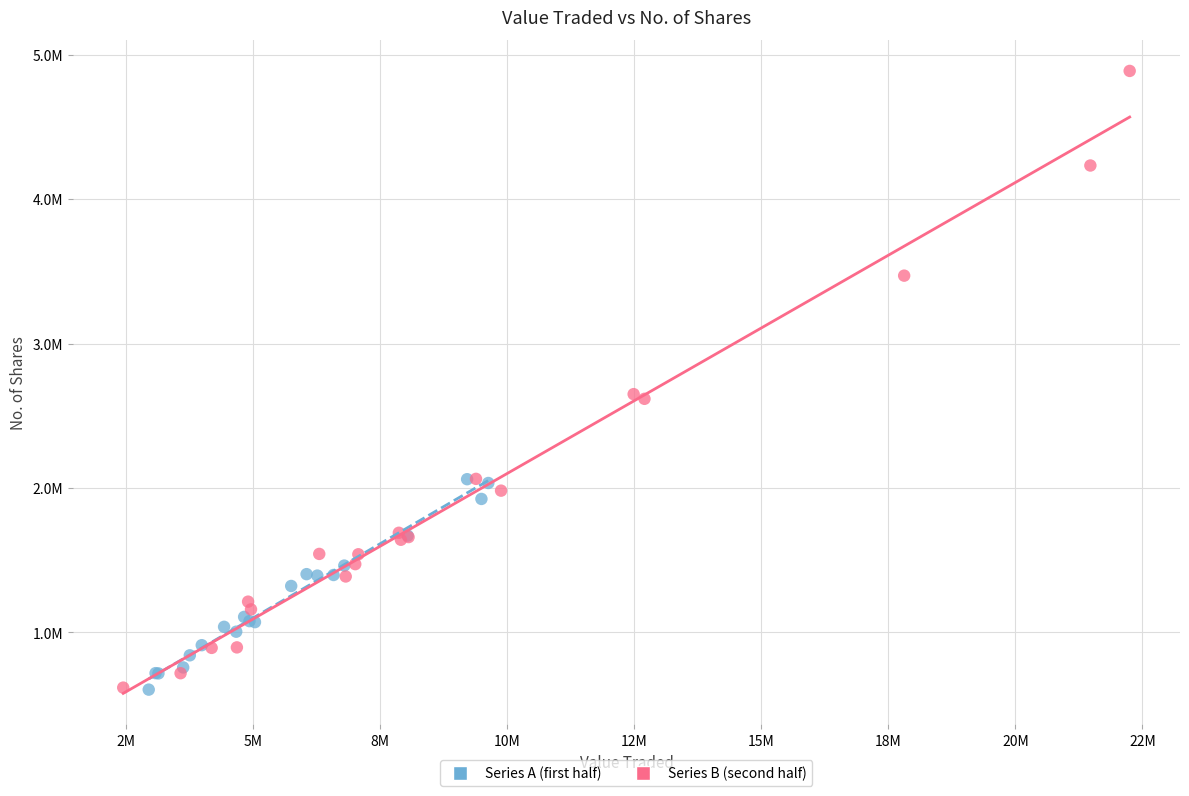

Which series reaches the maximum Y coordinate?

Series B (second half)